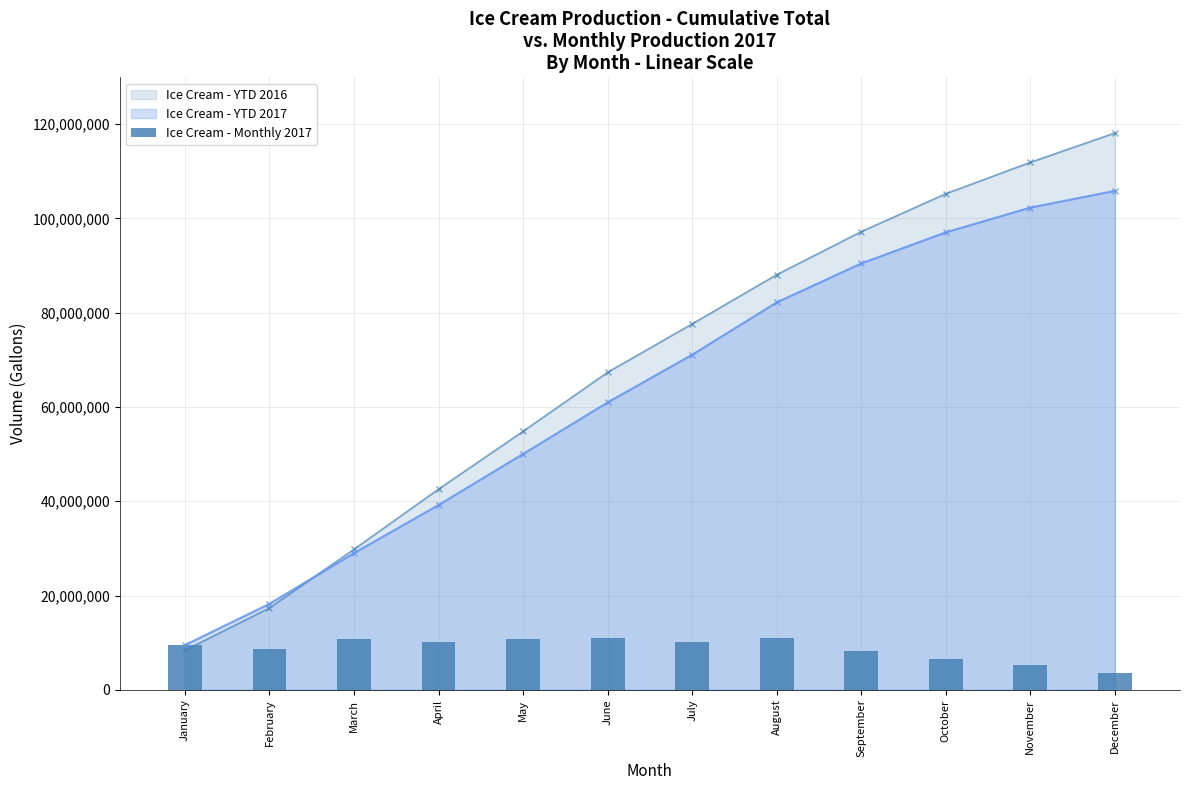

Are the bars grouped side by side (vs. stacked)?

No